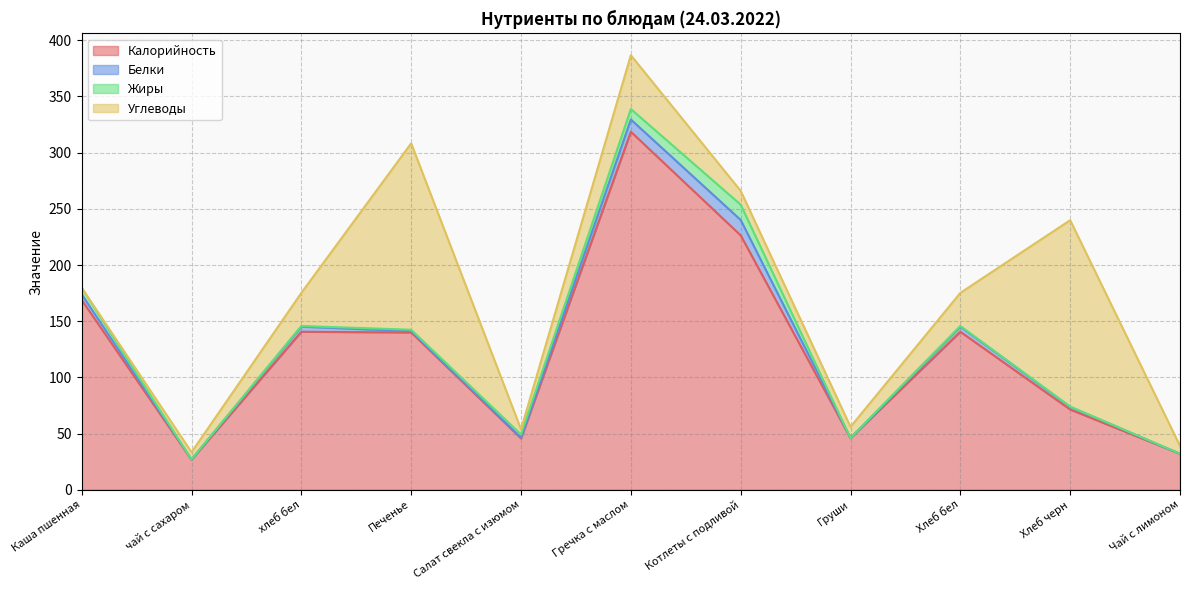

What is the sum of the Белки values at Гречка с маслом and Хлеб бел?

15.5